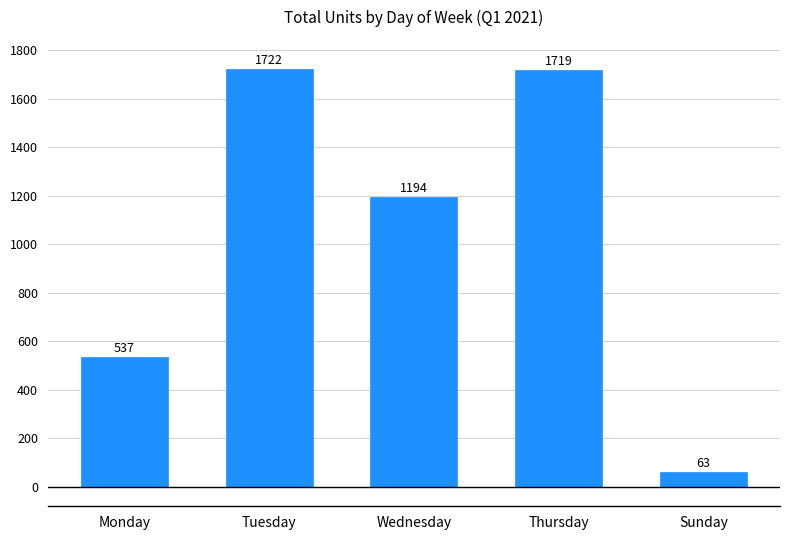

List the labels in order of value, smallest first.

Sunday, Monday, Wednesday, Thursday, Tuesday